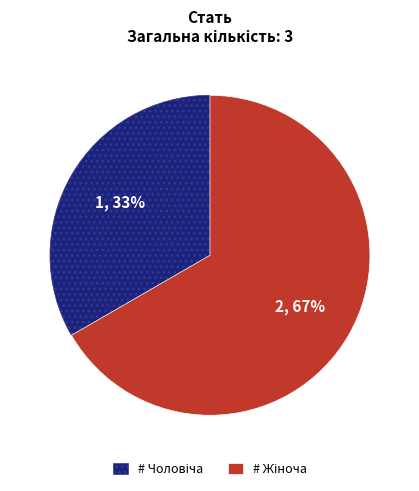

To the nearest percent, what is the average slice percentage?

50%